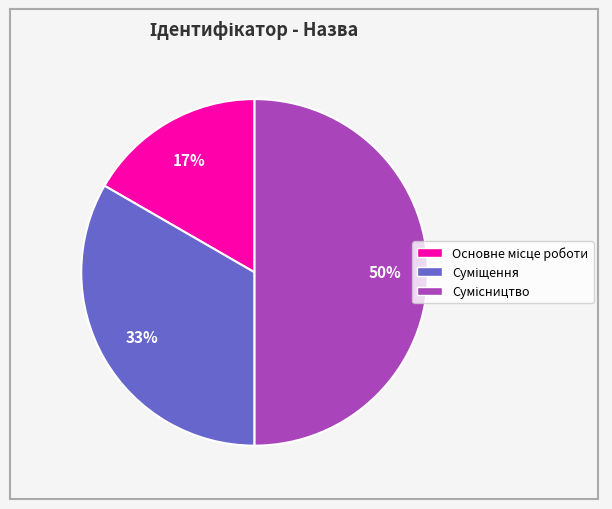

To the nearest percent, what is the difference between the largest and smallest slice percentages?

33%